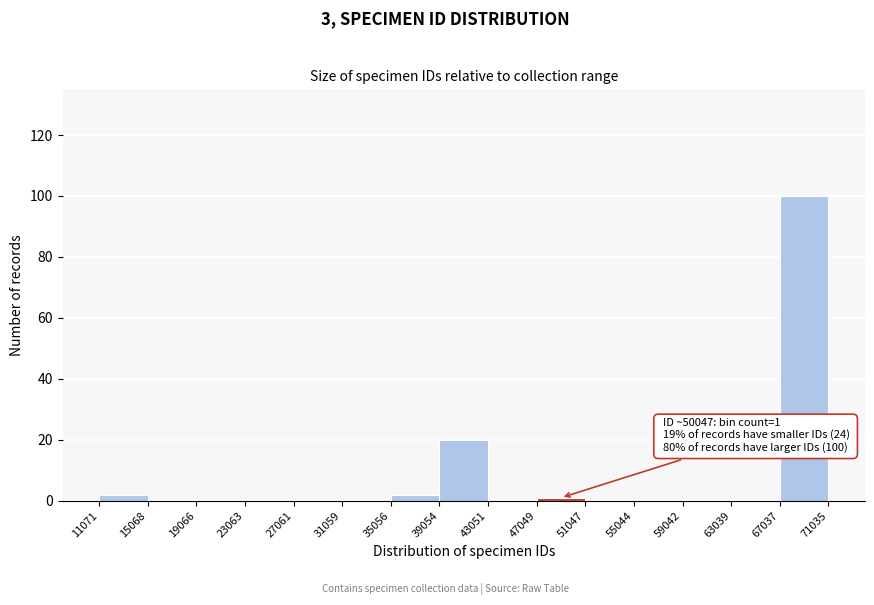

Which range on the x-axis has the tallest bar?

67037 to 71035